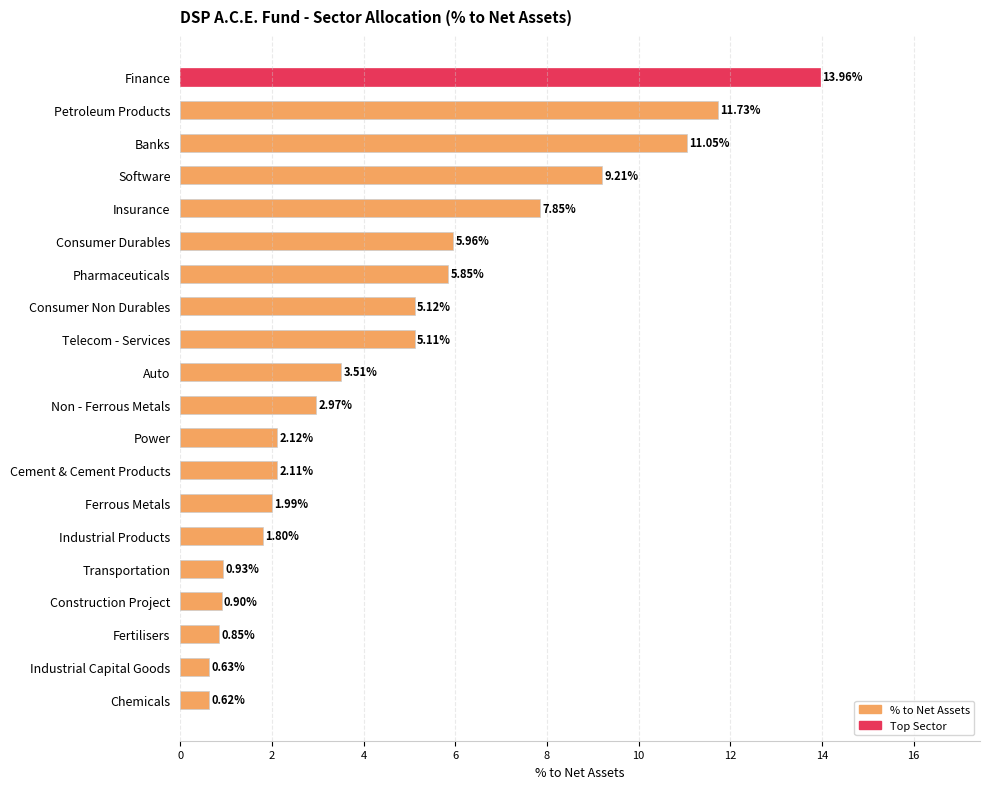

Rank the categories by value from lowest to highest.

Chemicals, Industrial Capital Goods, Fertilisers, Construction Project, Transportation, Industrial Products, Ferrous Metals, Cement & Cement Products, Power, Non - Ferrous Metals, Auto, Telecom - Services, Consumer Non Durables, Pharmaceuticals, Consumer Durables, Insurance, Software, Banks, Petroleum Products, Finance